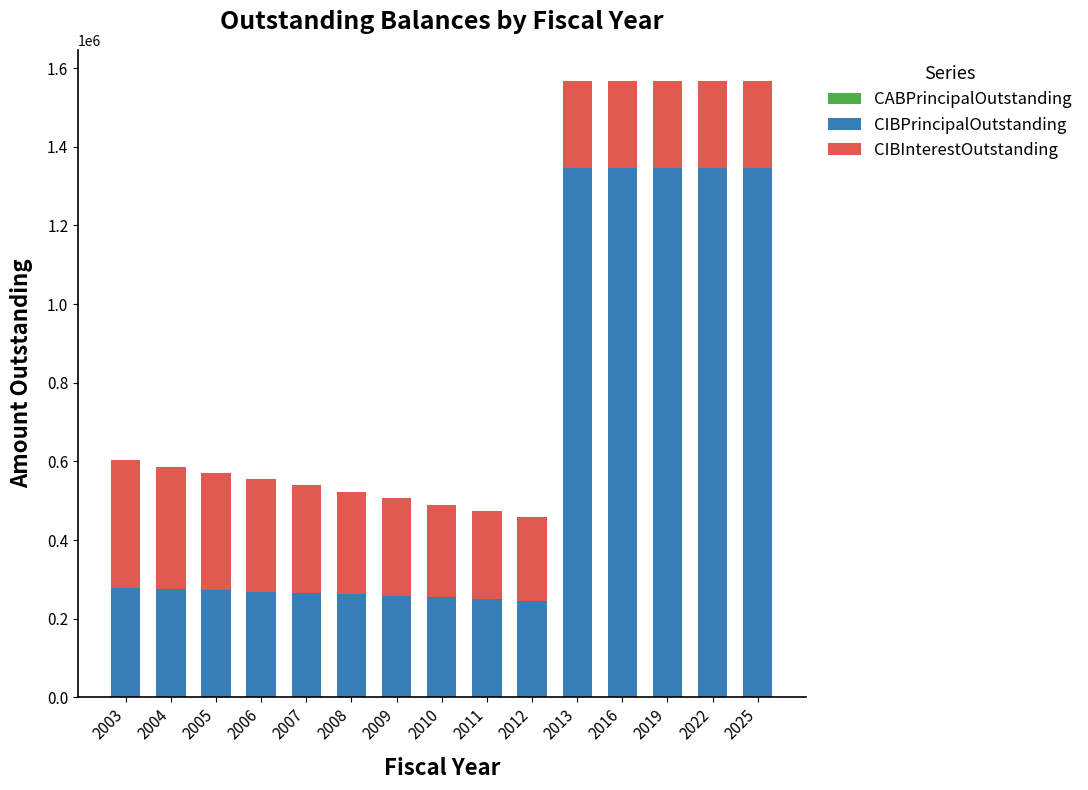

What is the lowest value of the CIBPrincipalOutstanding series?

246000.0